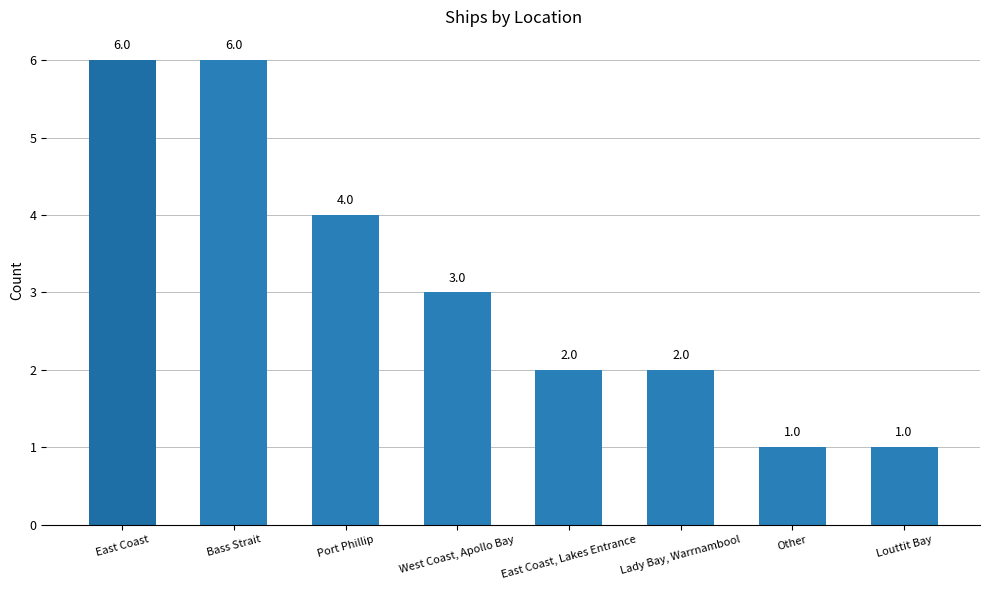

The chart shows a value of 2 at West Coast, Apollo Bay. True or false?

False